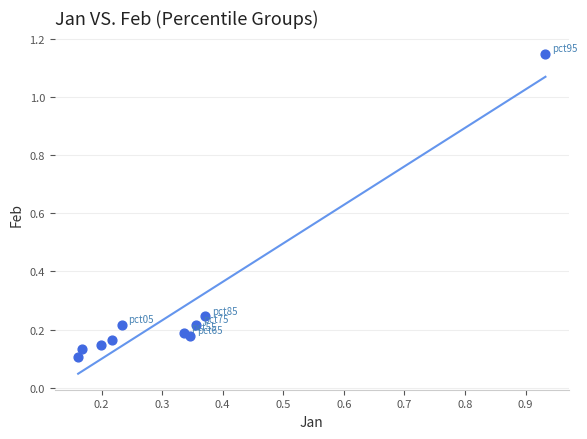

What is the range of X values (max minus min)?

0.8